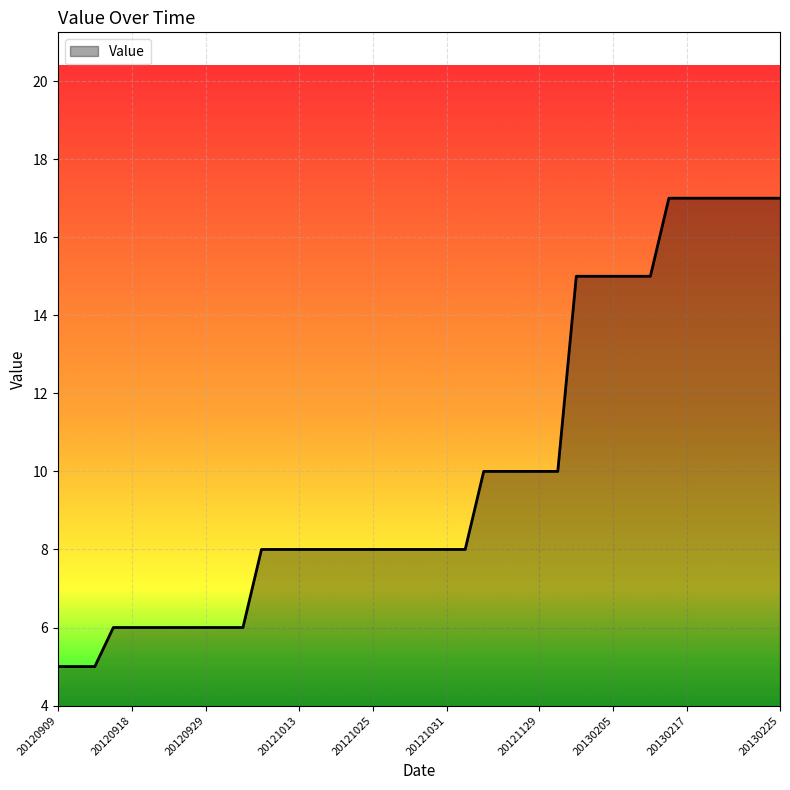

How many lines are shown in the chart?

1